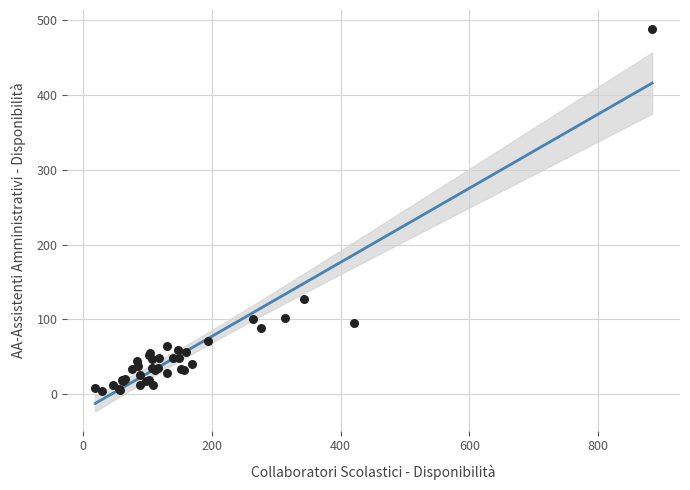

What Y value in the scatter plot is closest to 246?

127